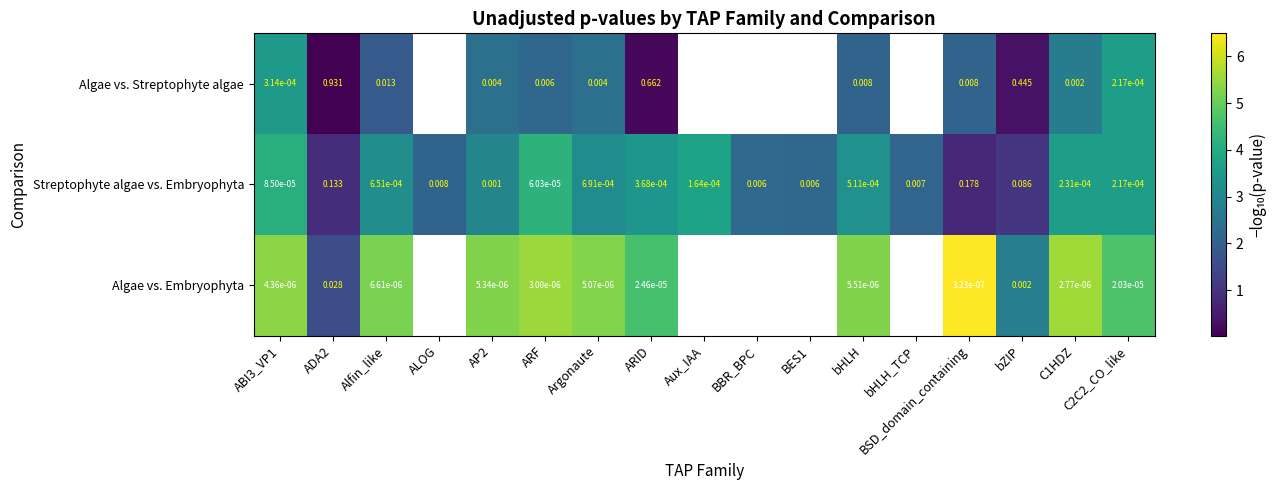

Which category has the highest value in the Streptophyte algae vs. Embryophyta series?

BSD_domain_containing